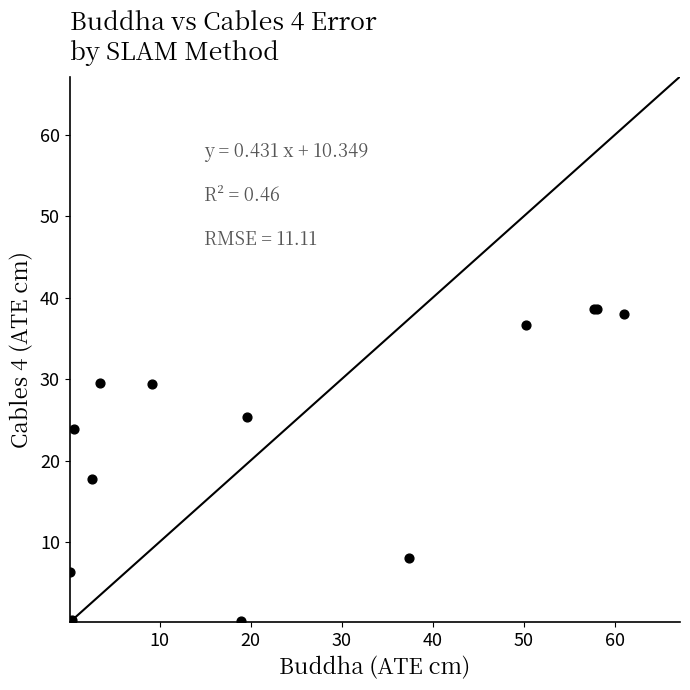

What Y value in the scatter plot is closest to 19?

17.7